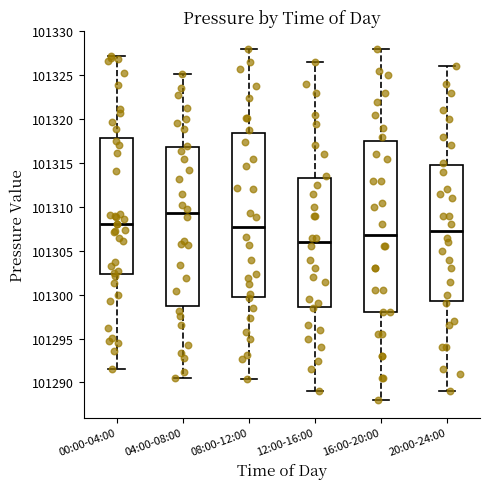

Which box has the lowest median line?

12:00-16:00